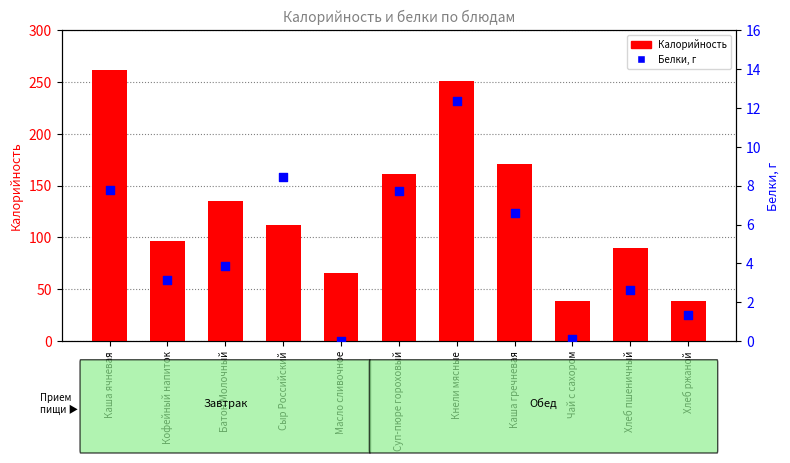

At which category is the sum across all series the highest?

Каша ячневая